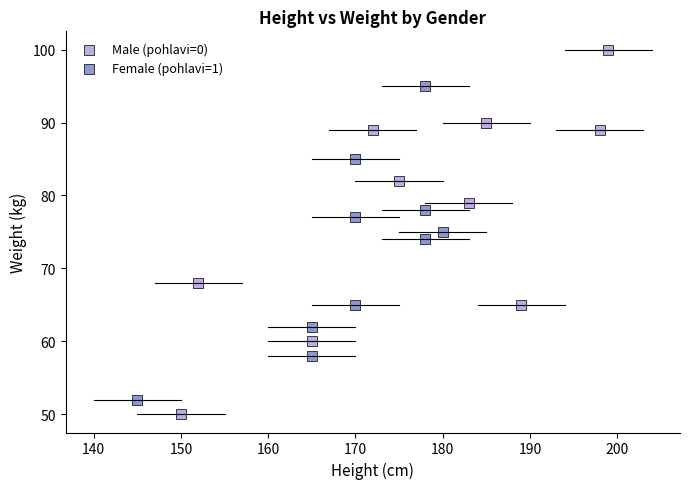

Which series reaches the maximum Y coordinate?

Male (pohlavi=0)